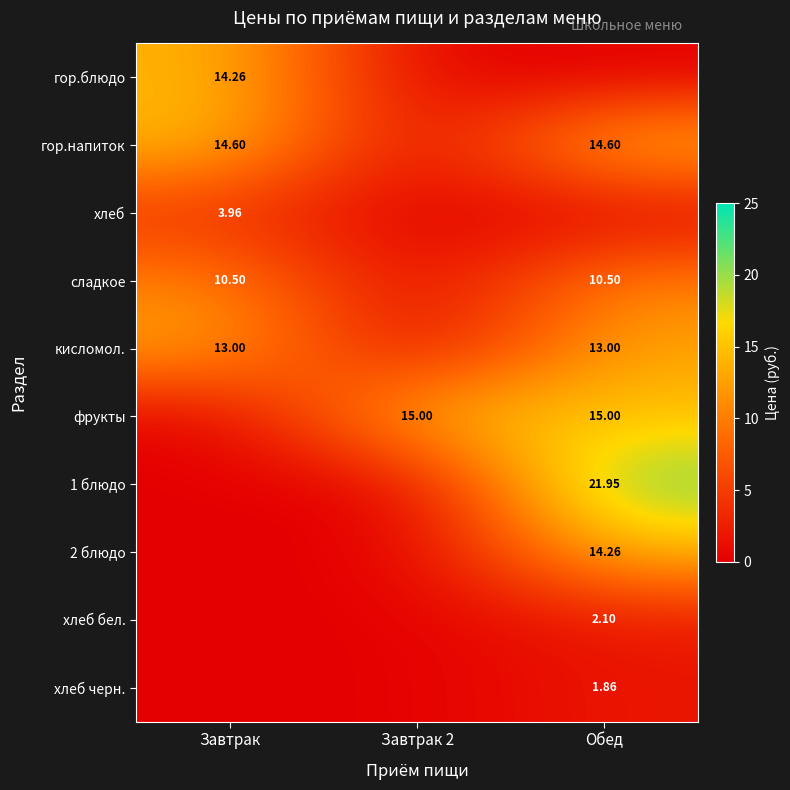

Rank the series at Завтрак from highest to lowest value.

гор.напиток, гор.блюдо, кисломол., сладкое, хлеб, фрукты, 1 блюдо, 2 блюдо, хлеб бел., хлеб черн.